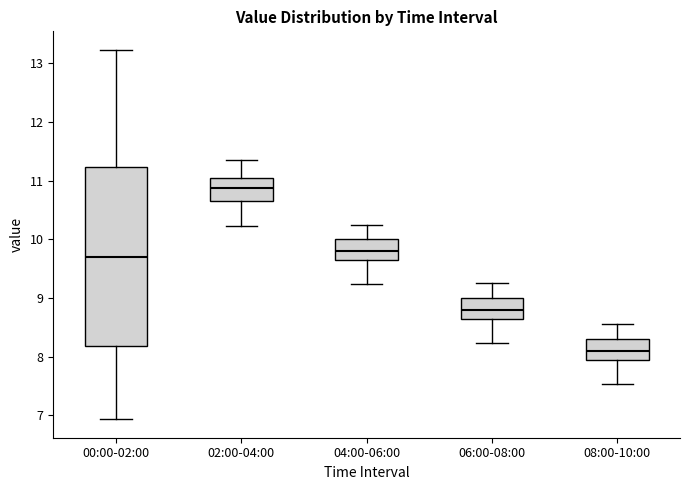

Which box is the tallest, from its lower edge to its upper edge?

00:00-02:00